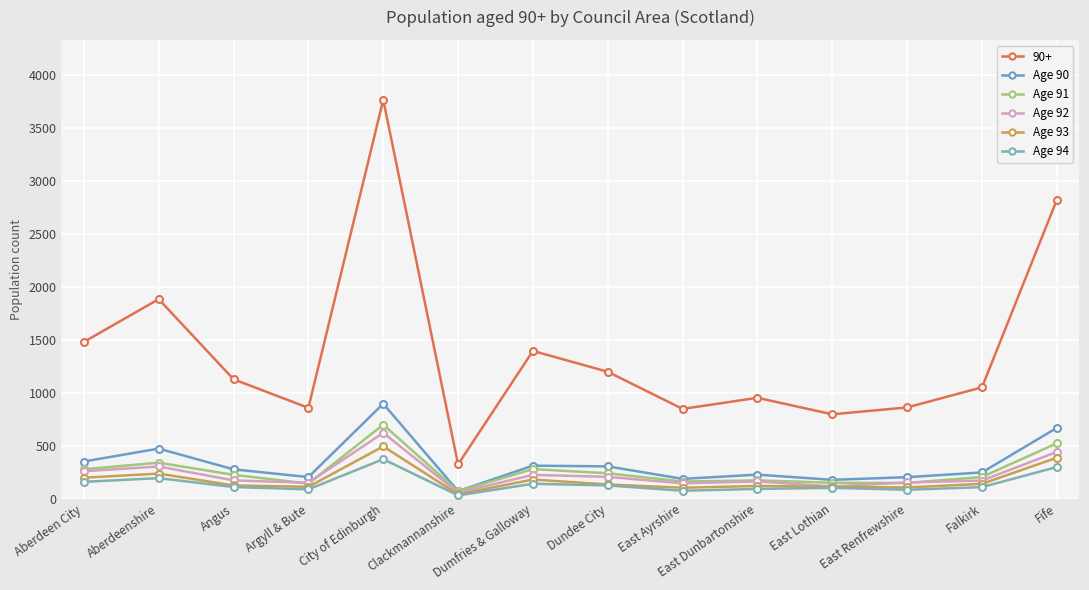

What position from the right is East Ayrshire?

6